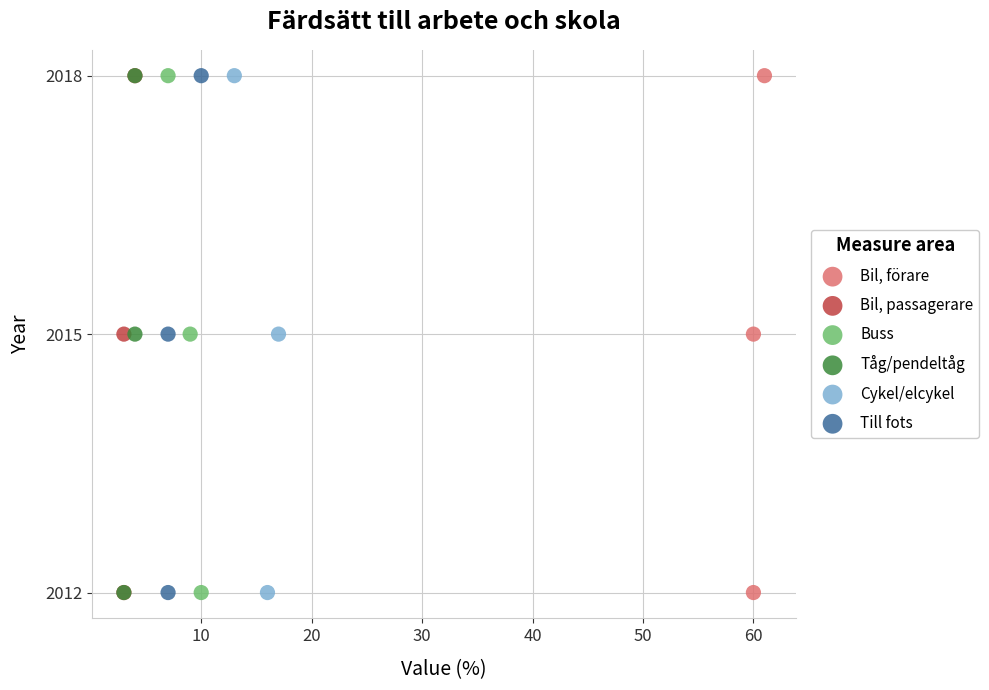

What are all the series names shown in the legend?

Bil, förare, Bil, passagerare, Buss, Tåg/pendeltåg, Cykel/elcykel, Till fots